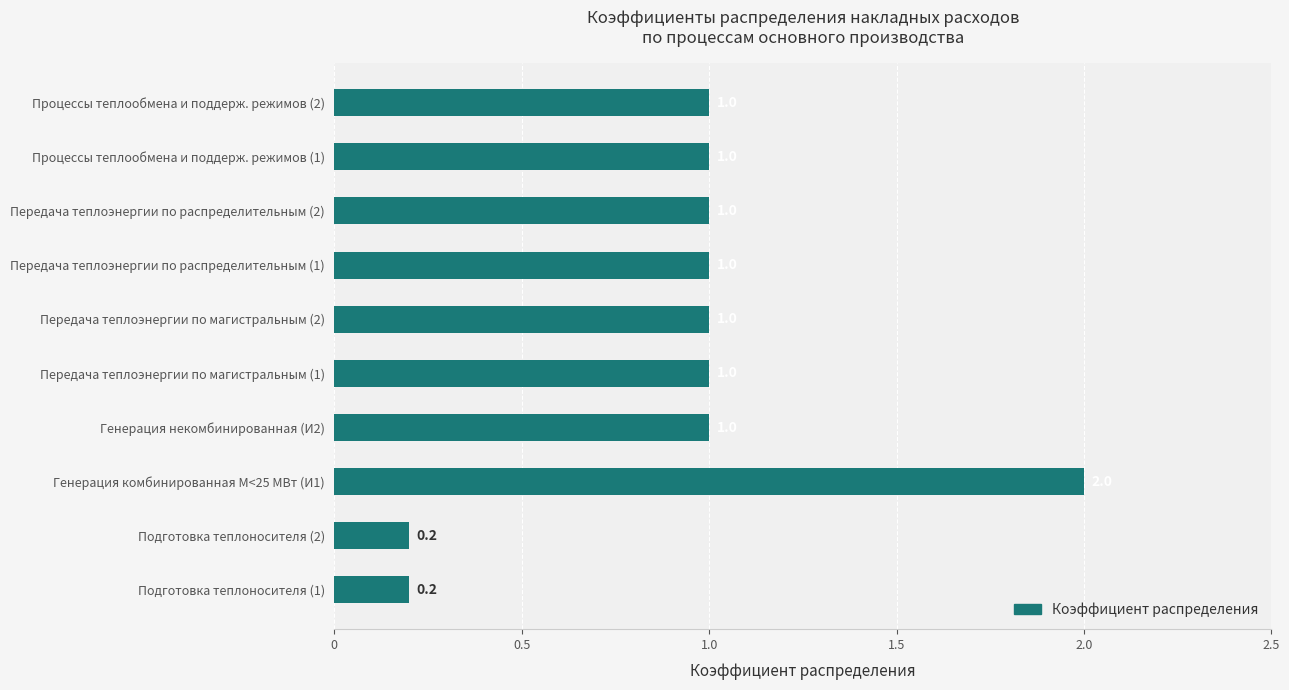

What is the average value?

0.9